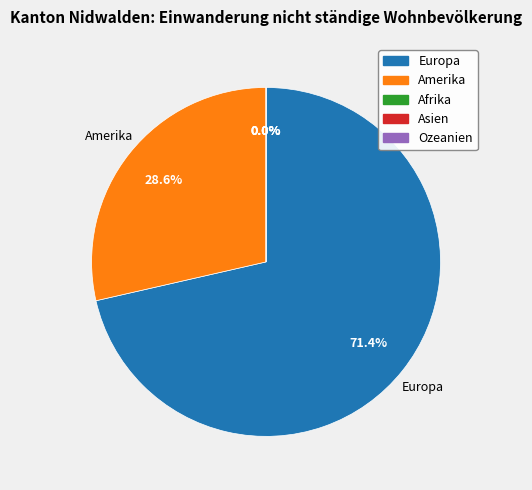

Combined, what portion of the pie is Ozeanien and Amerika?

28.6%